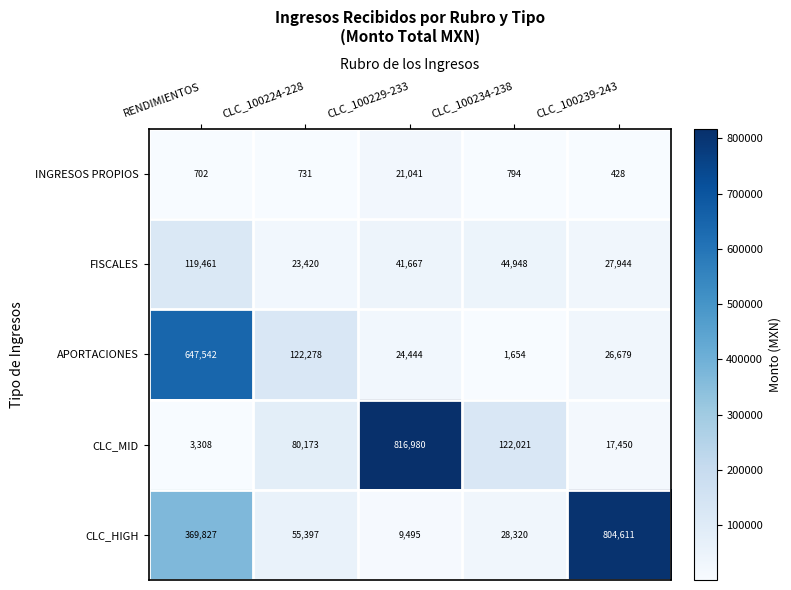

Is it true that CLC_MID equals 3308 at RENDIMIENTOS?

True